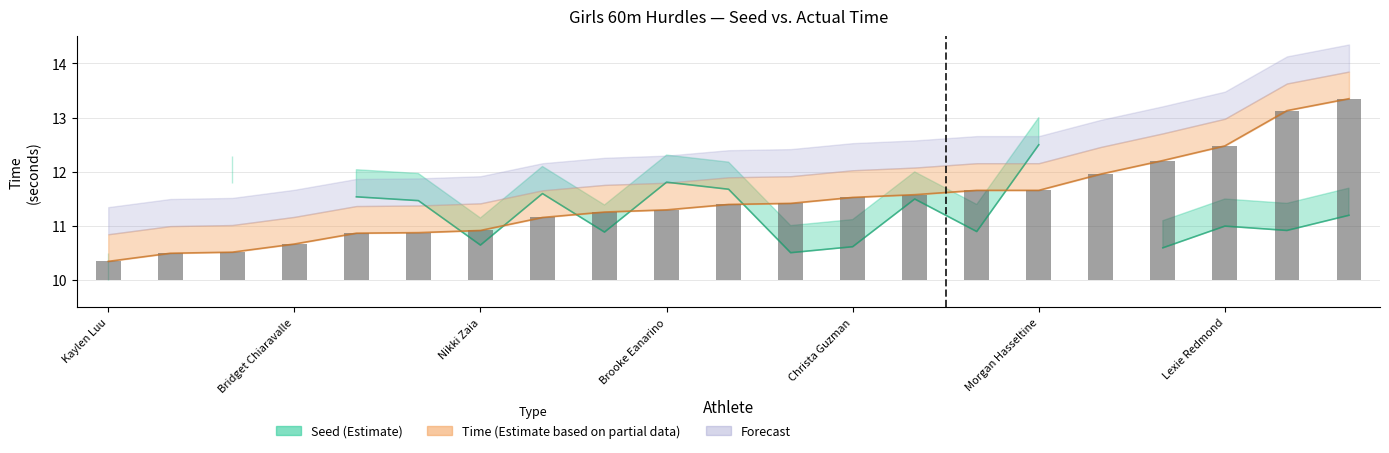

Is it true that Time equals 11.3 at Kiley Forrest?

True